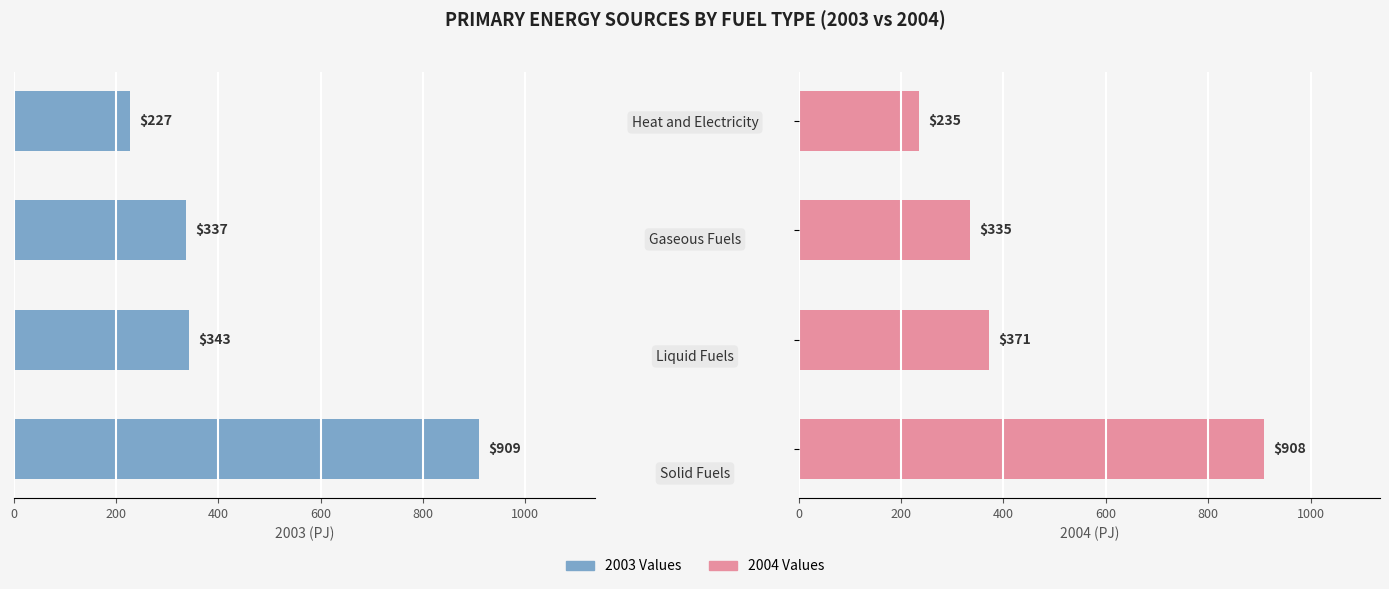

Between 600 and 200, which is larger?

200